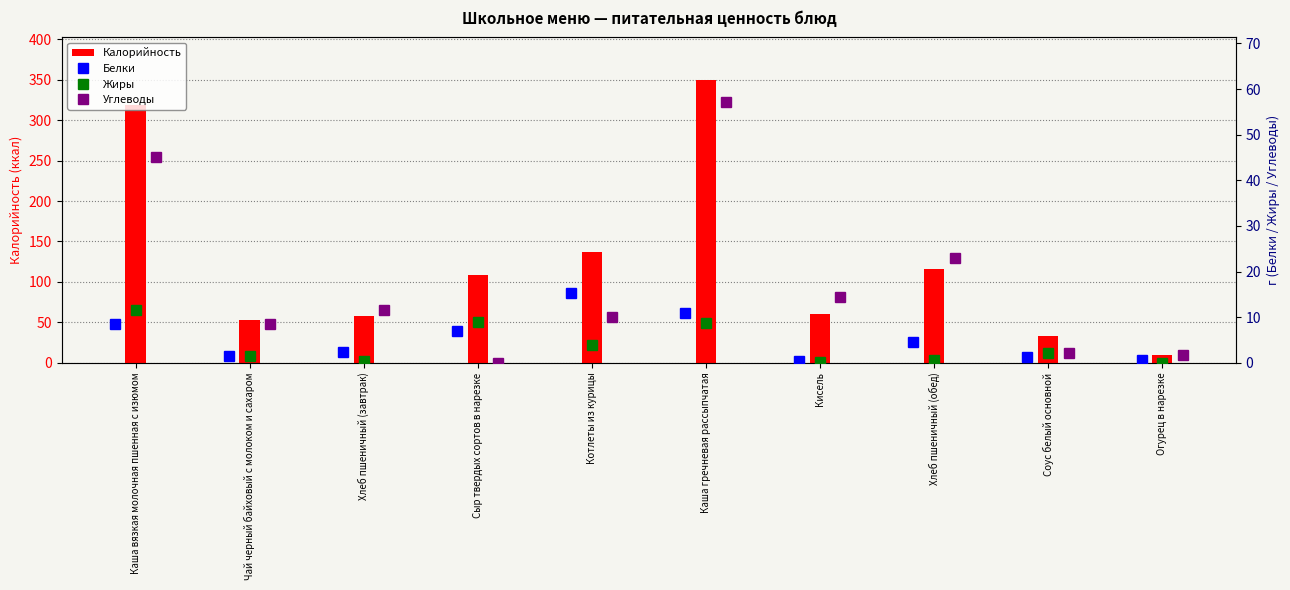

Where does the Жиры series first go above 2?

Каша вязкая молочная пшенная с изюмом